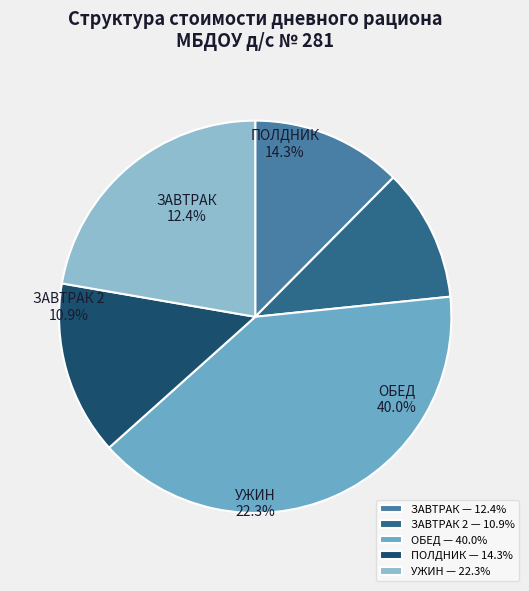

Is there any slice that represents more than half of the pie?

No